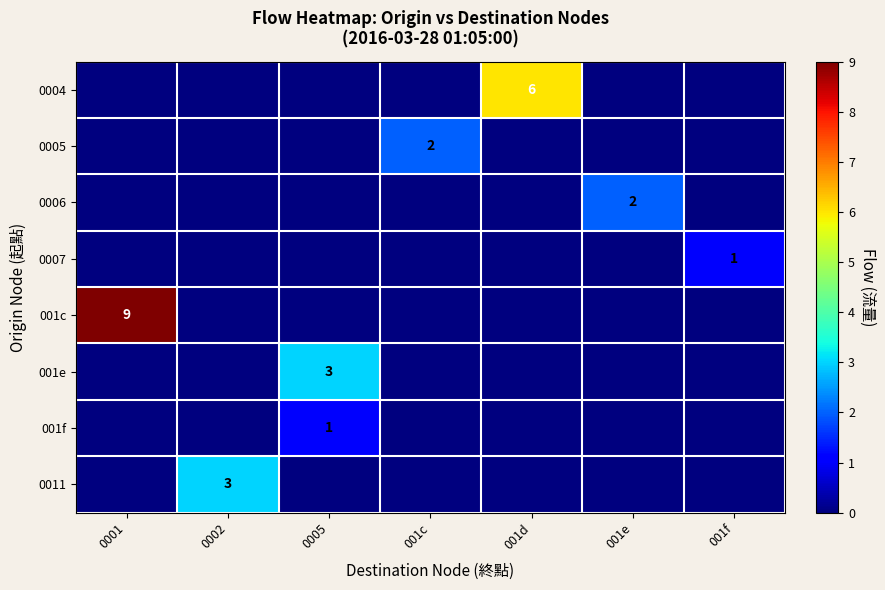

At which label is 001e closest to 1?

0001